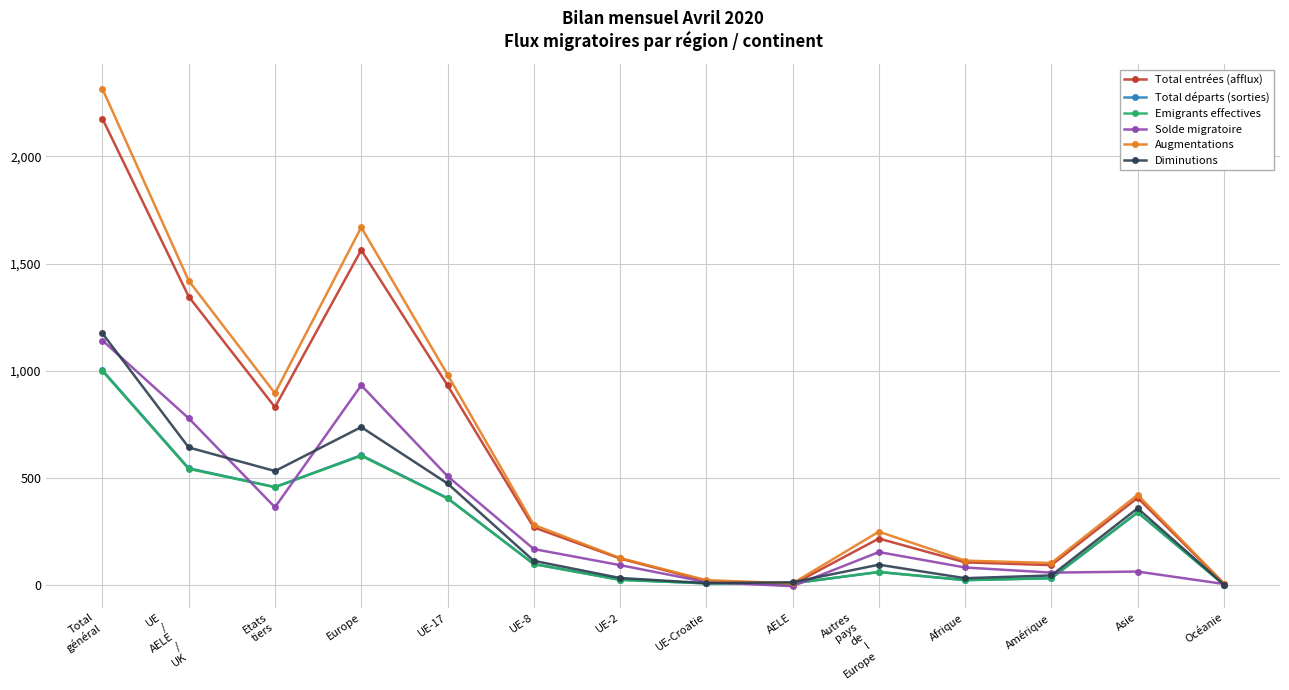

The value of Diminutions at UE
/
AELE
/
UK is 642. True or false?

True